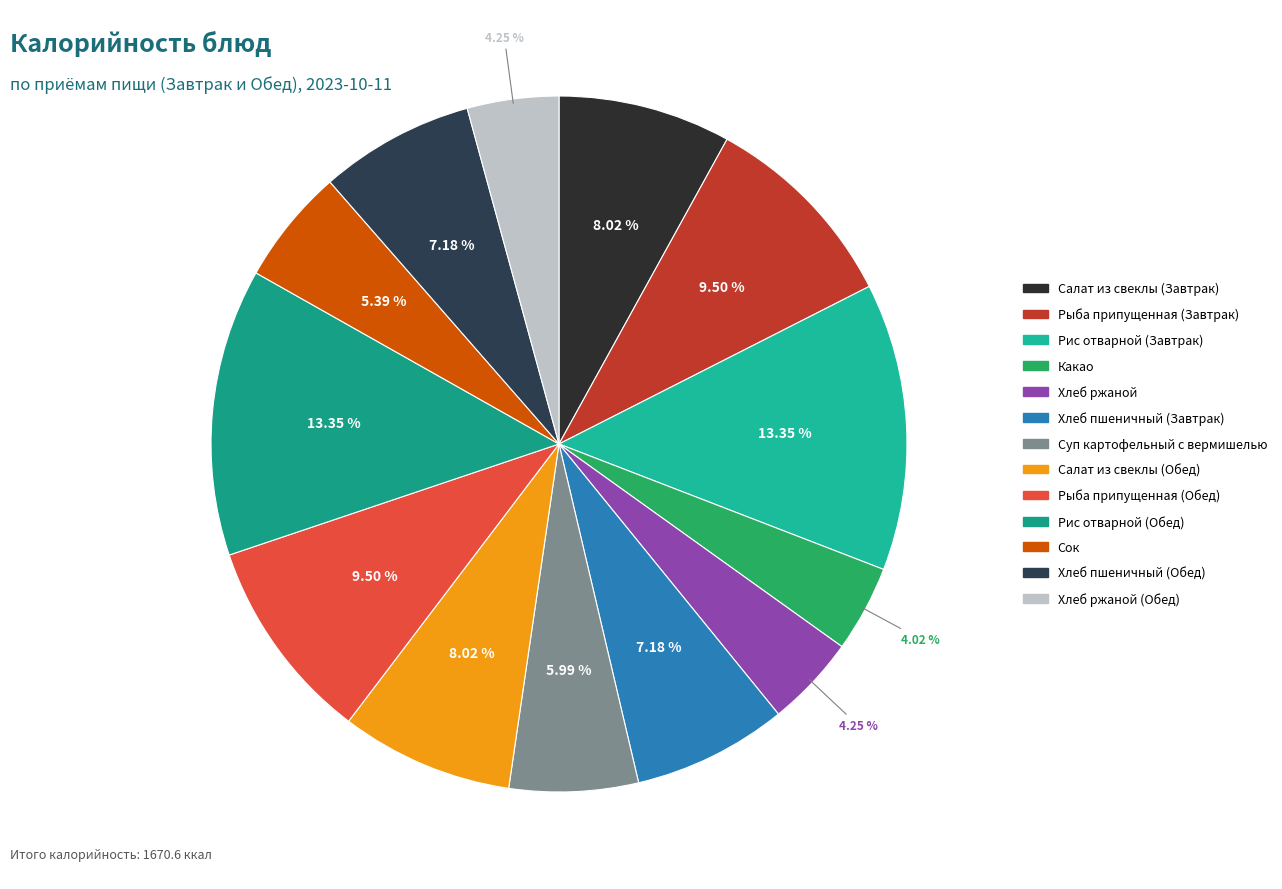

How many segments does this pie chart have?

13